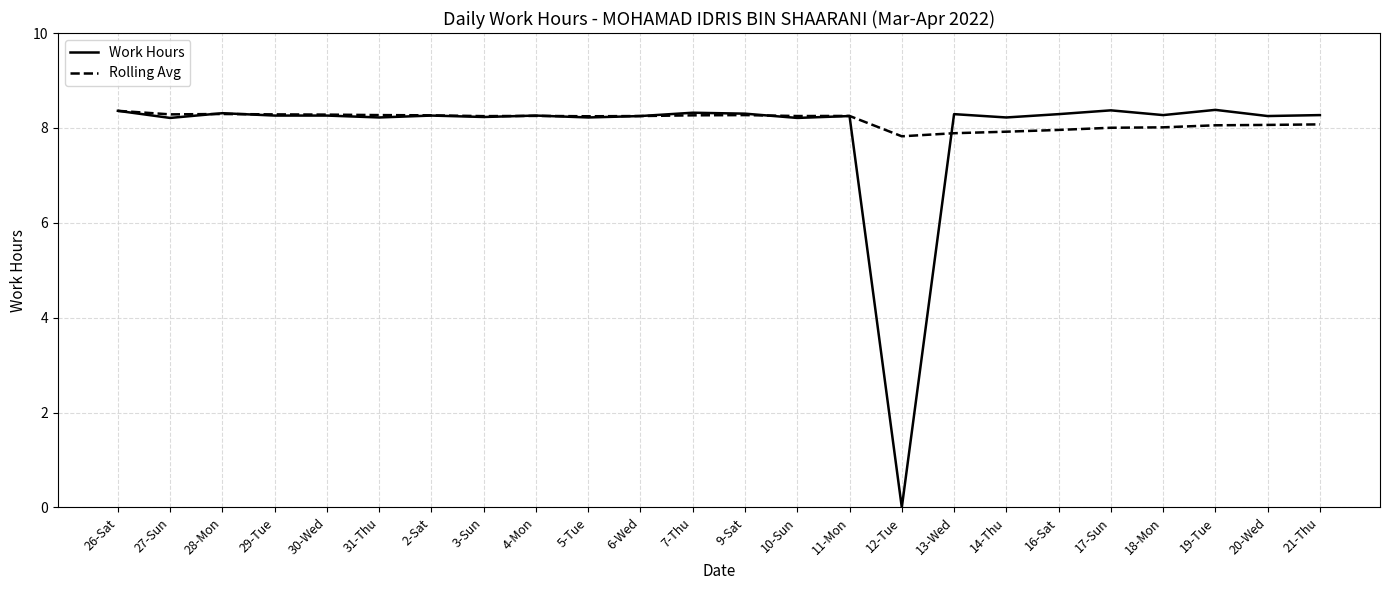

At which label does Work Hours reach its minimum?

12-Tue